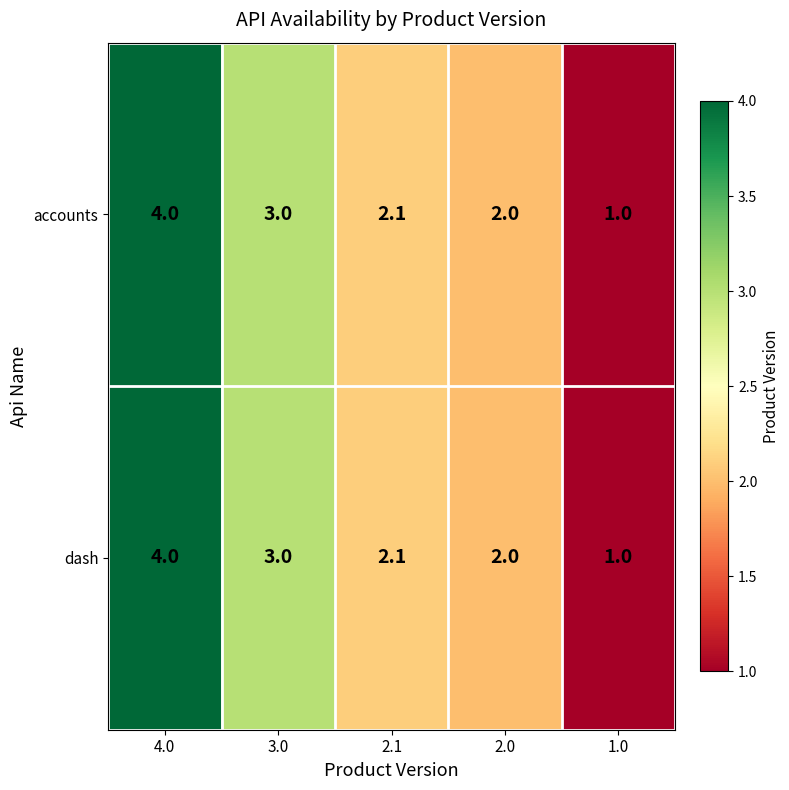

Reading left to right, extract all data points from this chart.

accounts: 4.0=4.0	3.0=3.0	2.1=2.1	2.0=2.0	1.0=1.0
dash: 4.0=4.0	3.0=3.0	2.1=2.1	2.0=2.0	1.0=1.0